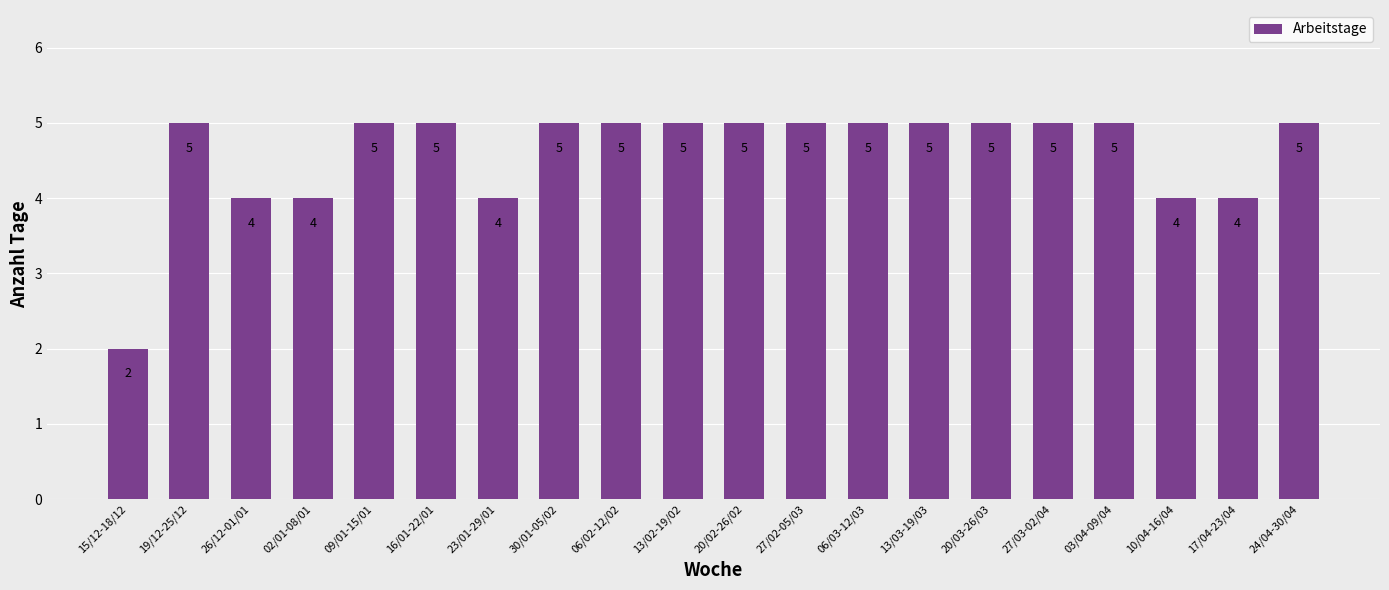

How many series are shown in this chart?

1